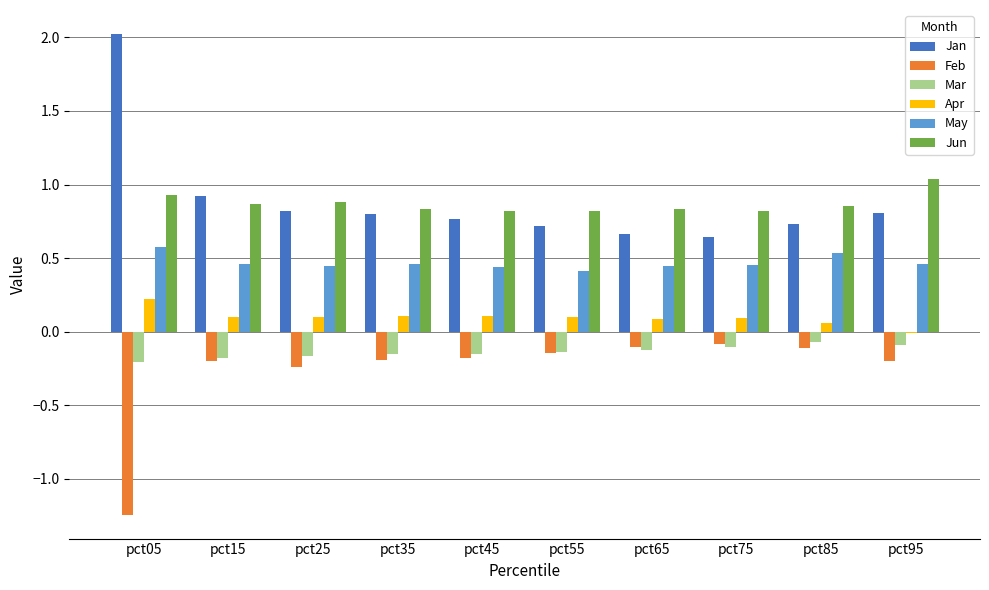

The Jun series shows 0.8 at pct75. True or false?

True